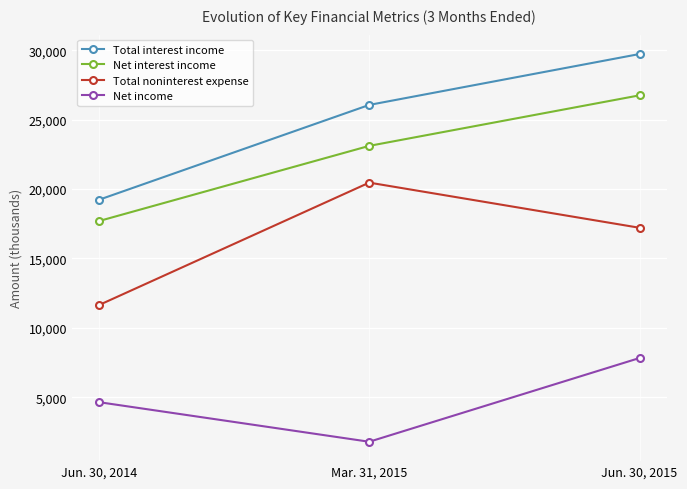

Reading left to right, extract all data points from this chart.

Total interest income: 19231	26070	29739
Net interest income: 17698	23118	26761
Total noninterest expense: 11641	20469	17214
Net income: 4643	1789	7825